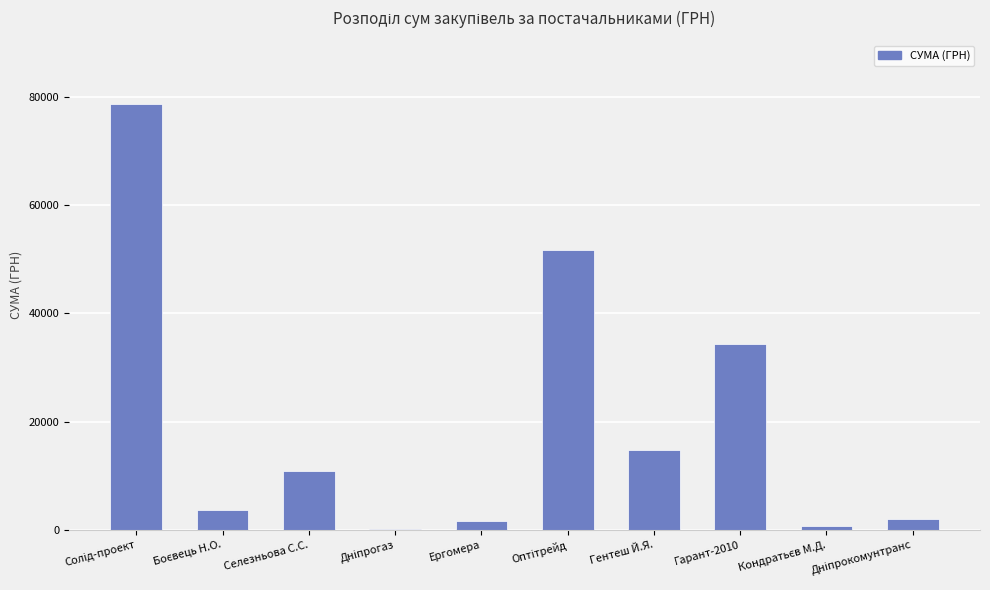

What is the greatest value displayed?

78600.0